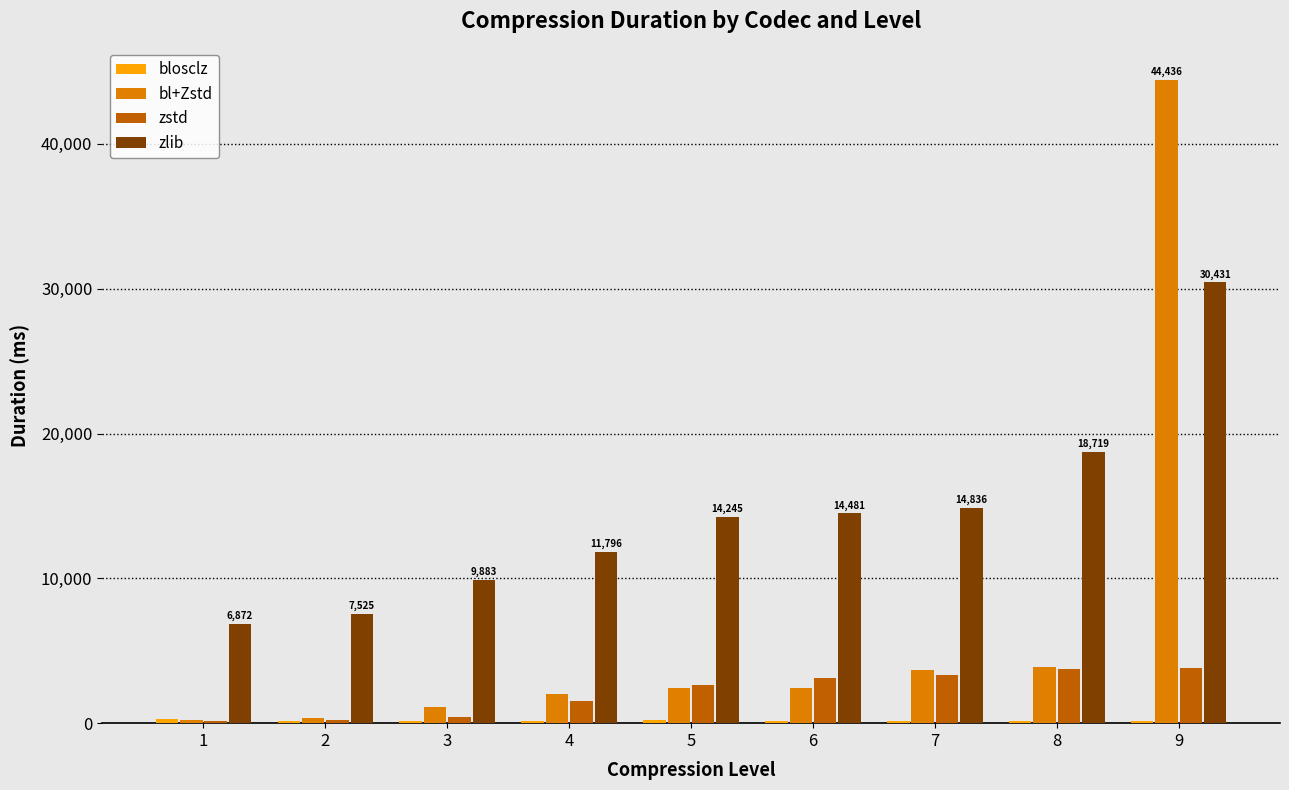

Is the value of bl+Zstd at 7 greater than the value of zstd at 1?

Yes